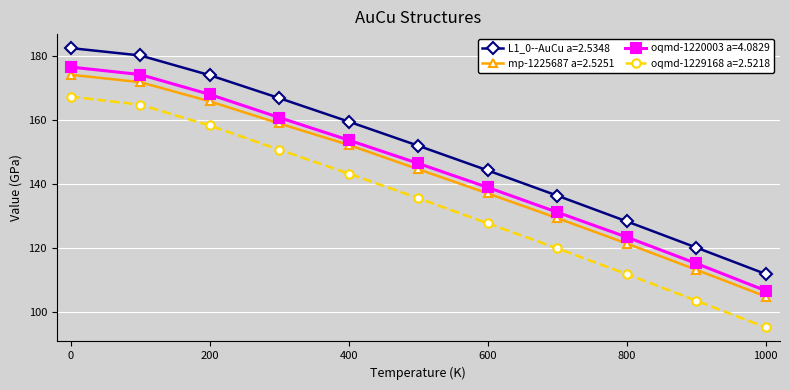

Which series has the largest range (max minus min)?

oqmd-1229168 a=2.5218